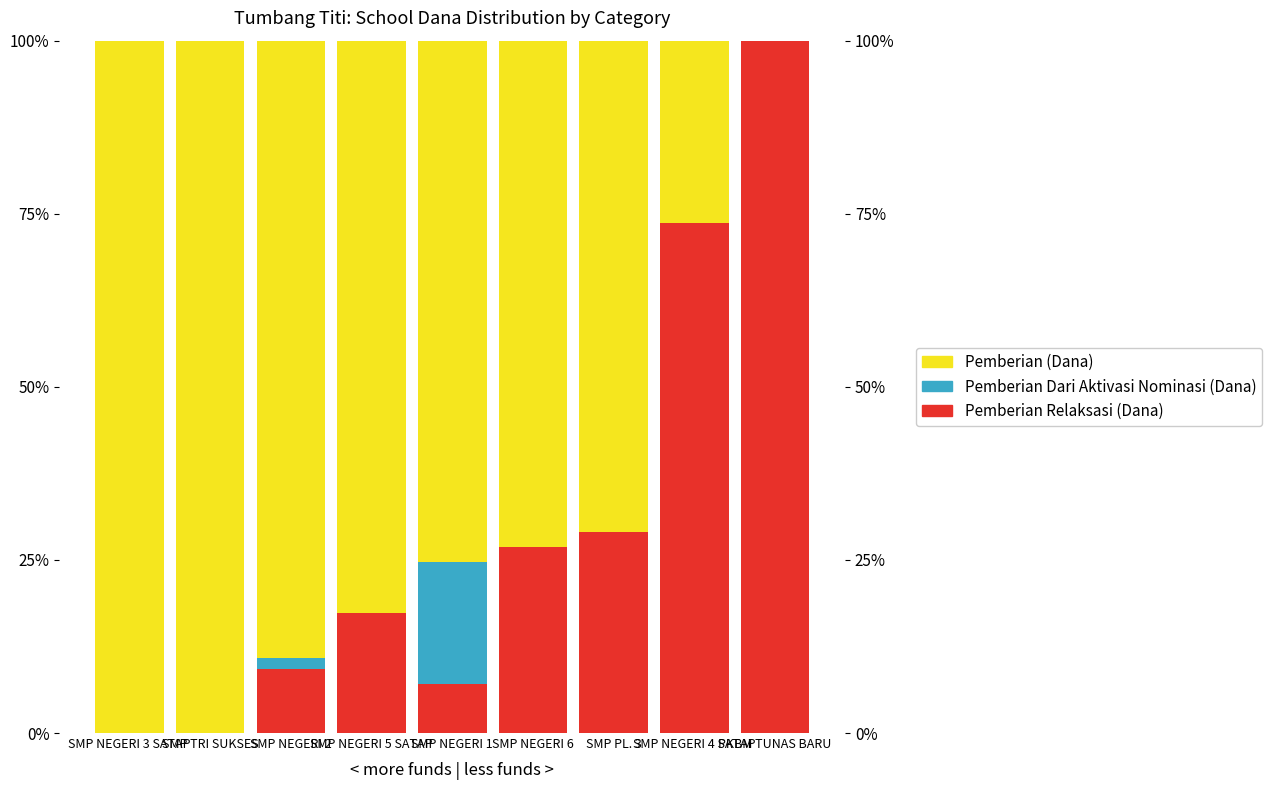

Reading left to right, extract all data points from this chart.

Pemberian Relaksasi (Dana): 0.0	0.0	9.2	17.4	7.1	26.9	29.0	73.7	100.0
Pemberian Dari Aktivasi Nominasi (Dana): 0.0	0.0	1.5	0.0	17.6	0.0	0.0	0.0	0.0
Pemberian (Dana): 100.0	100.0	89.2	82.6	75.3	73.1	71.0	26.3	0.0